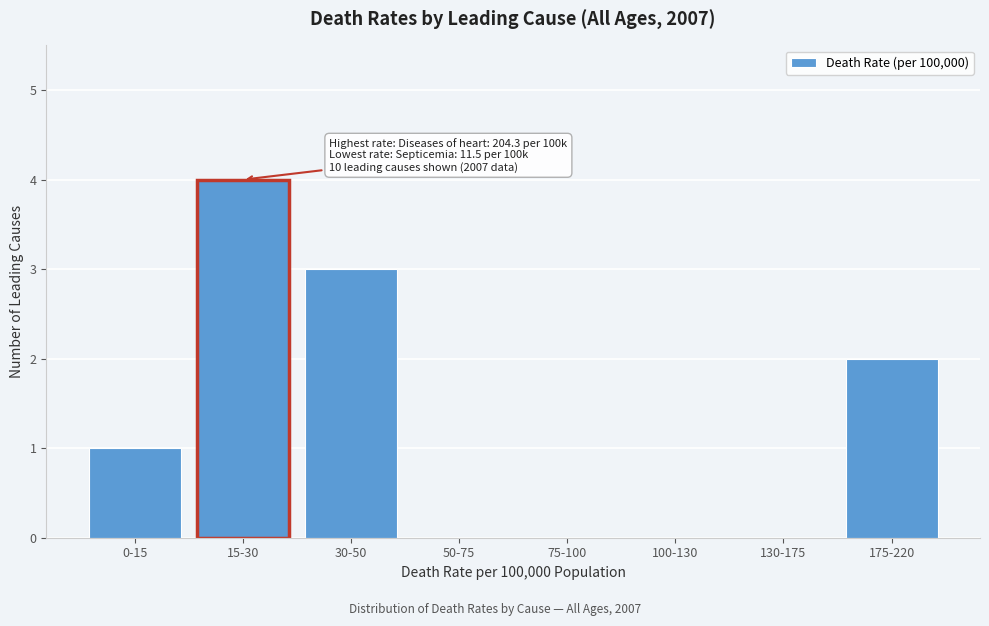

Reading left to right, list all the values displayed in this chart.

0-15=1	15-30=4	30-50=3	50-75=0	75-100=0	100-130=0	130-175=0	175-220=2